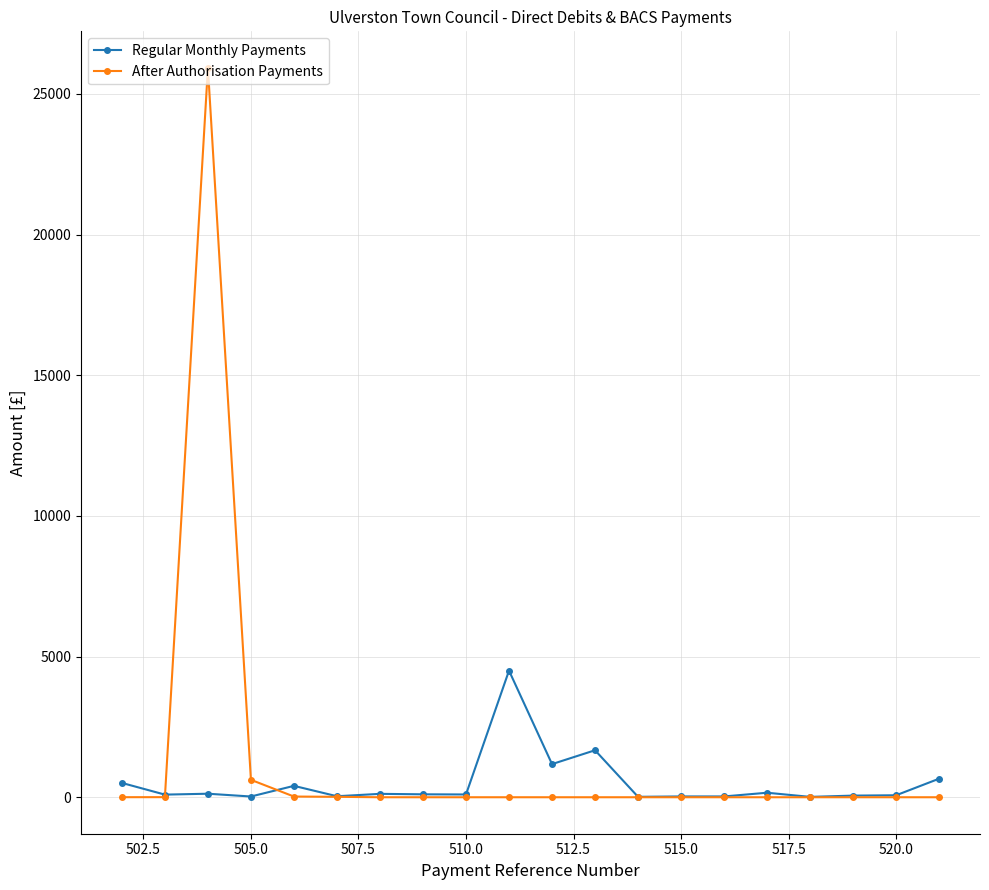

List the series in order of their peak value, highest first.

After Authorisation Payments, Regular Monthly Payments